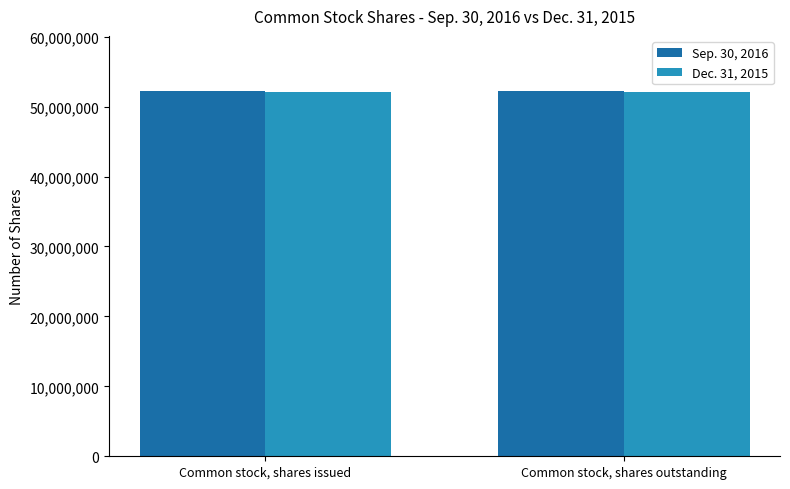

What is the total value across all series at Common stock, shares issued?

104381361